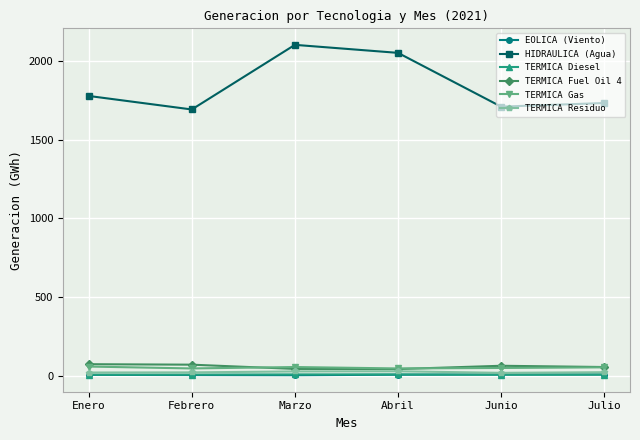

What is the lowest value of the TERMICA Residuo series?

17